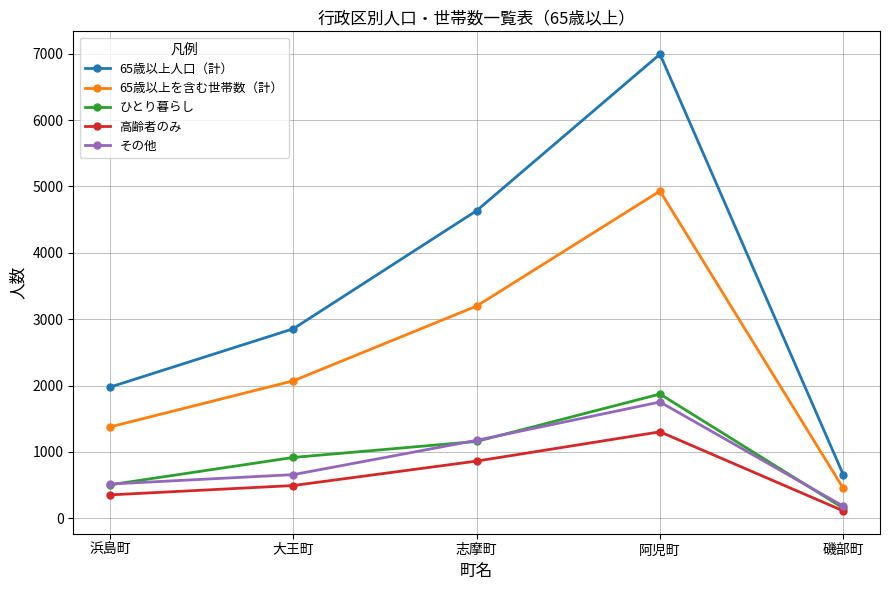

Is the value of 65歳以上人口（計） at 浜島町 greater than the value of ひとり暮らし at 阿児町?

Yes